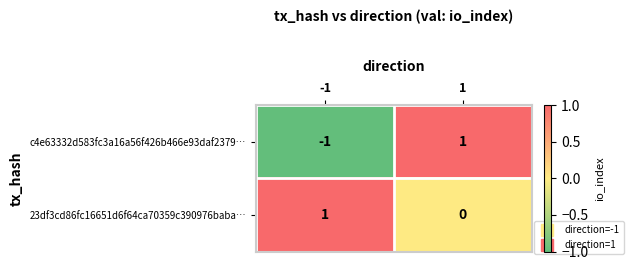

Rank the categories by c4e63332d583fc3a16a56f426b466e93daf2379… value from lowest to highest.

-1, 1